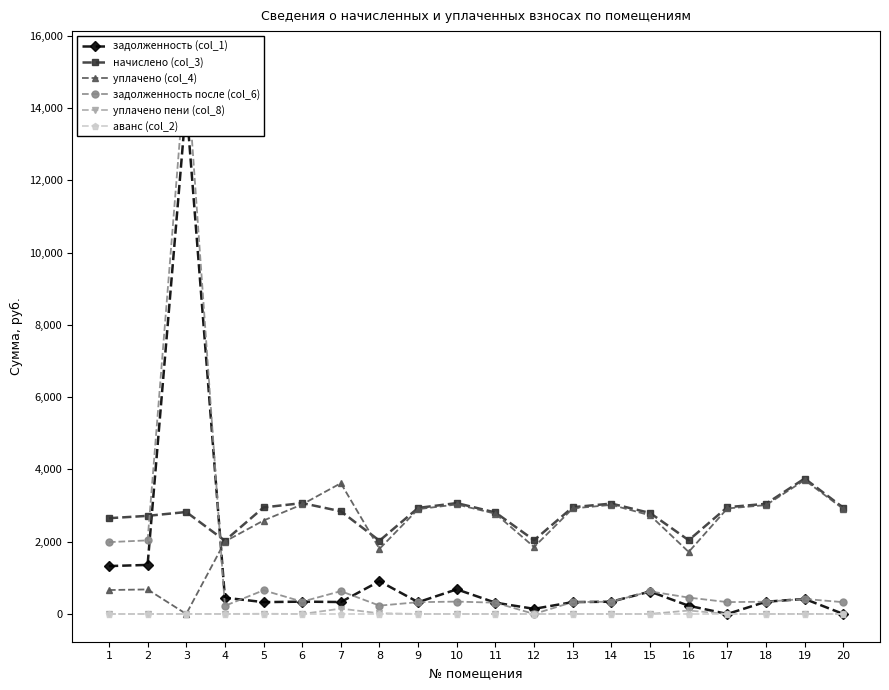

What is the approximate value of уплачено (col_4) at 10?

3030.3